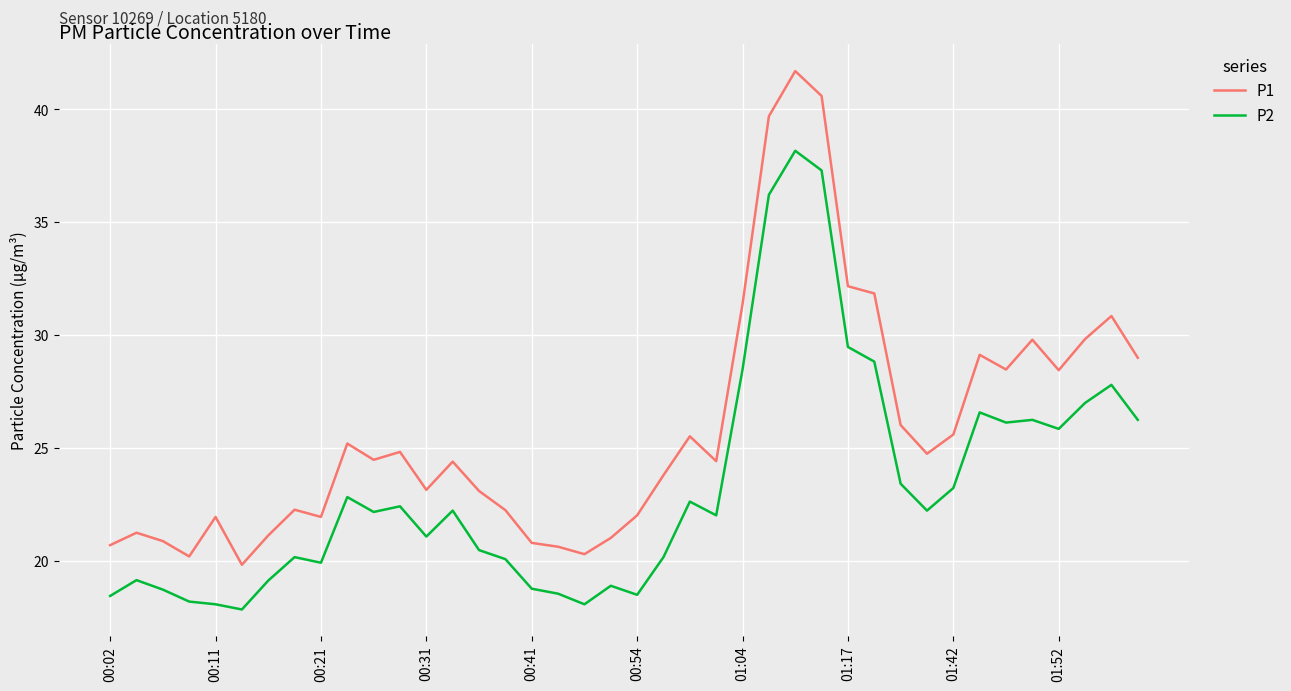

What is the maximum value for P1?

41.7